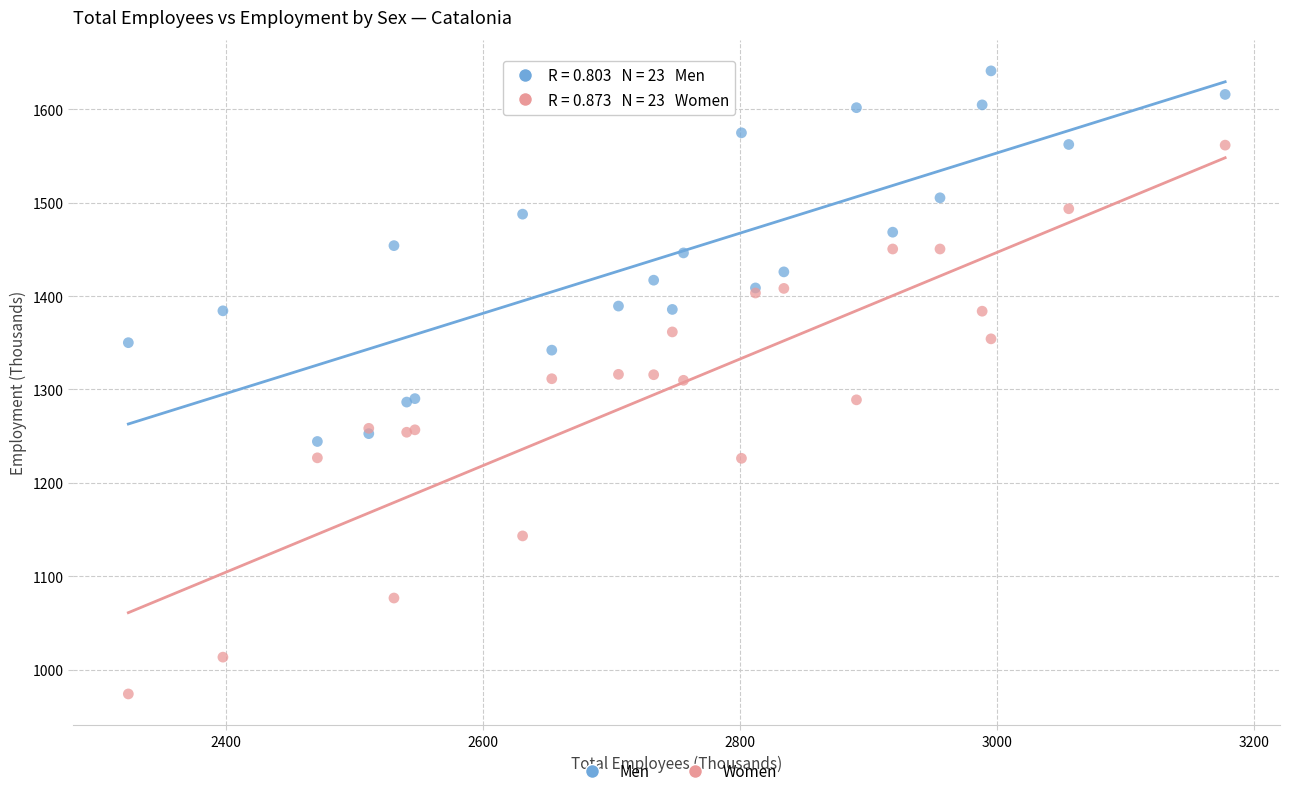

Which series contains the highest Y value?

Men